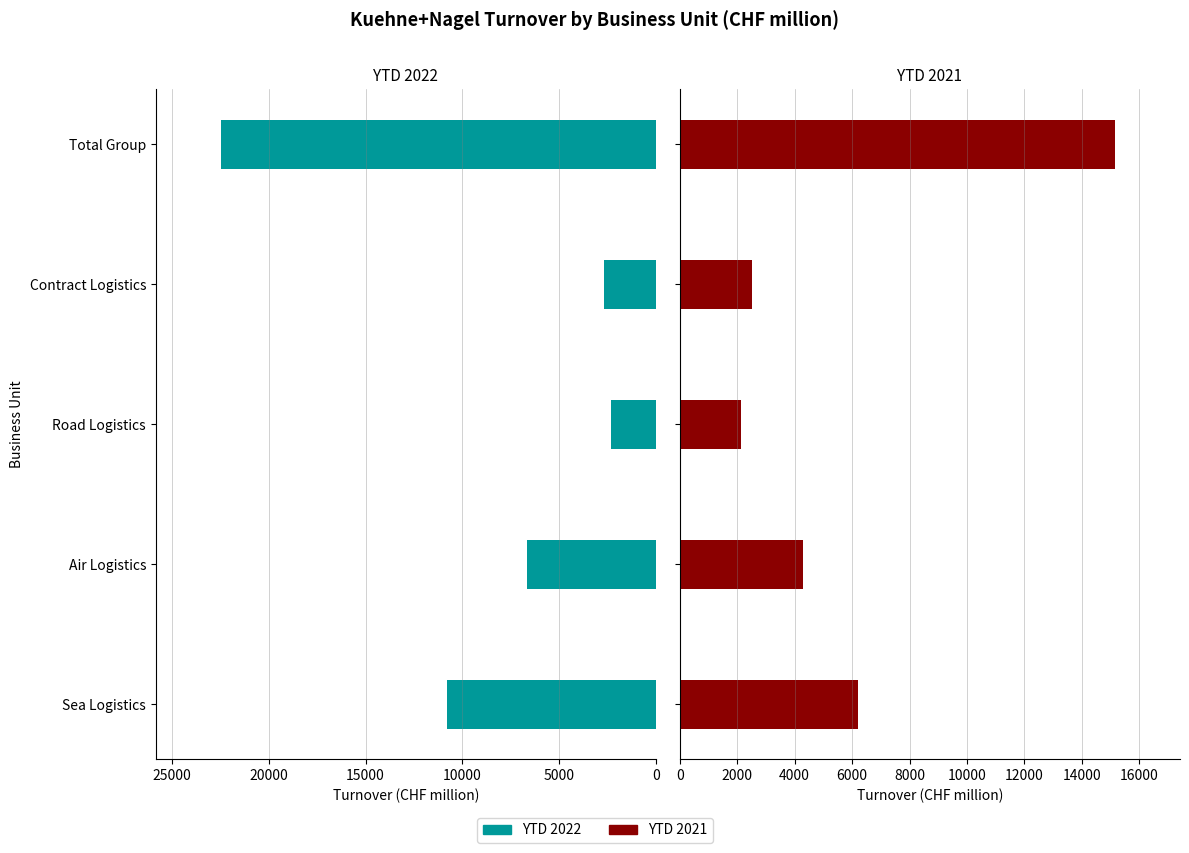

The value of YTD 2021 at Contract Logistics is 4355. True or false?

False